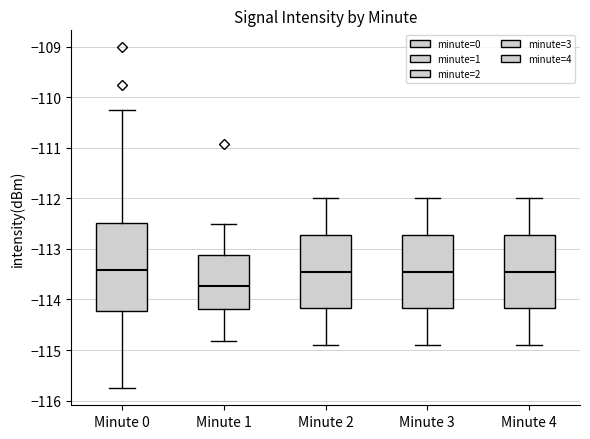

Reading left to right, read every box against the y-axis: the position of its median line, the range the box covers, and the ends of its whiskers. The values are not printed on the chart, so give them approximately, as read against the axis.

Minute 0: median -113.4, box -114.2 to -112.5, whiskers -115.8 to -110.3
Minute 1: median -113.7, box -114.2 to -113.1, whiskers -114.8 to -112.5
Minute 2: median -113.4, box -114.2 to -112.7, whiskers -114.9 to -112.0
Minute 3: median -113.4, box -114.2 to -112.7, whiskers -114.9 to -112.0
Minute 4: median -113.4, box -114.2 to -112.7, whiskers -114.9 to -112.0